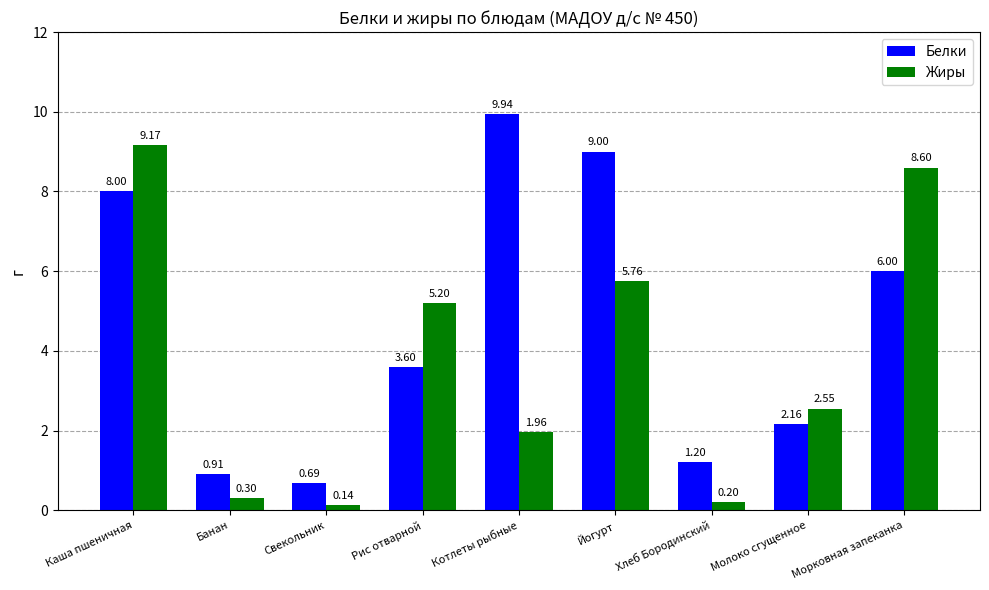

What are all the series names shown in the legend?

Белки, Жиры